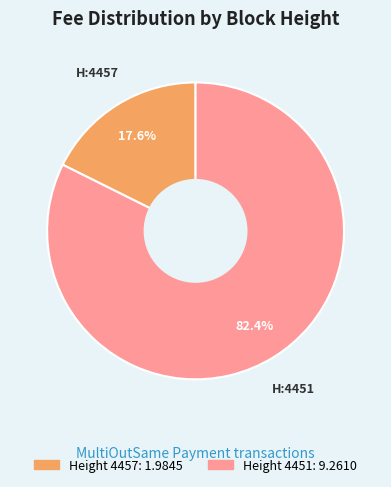

Is there a majority slice in this chart?

Yes